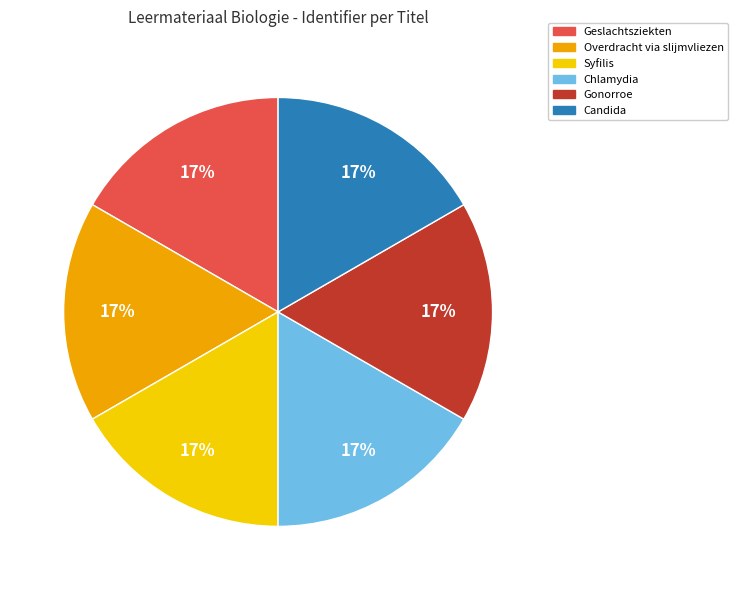

Does any single category account for the majority?

No